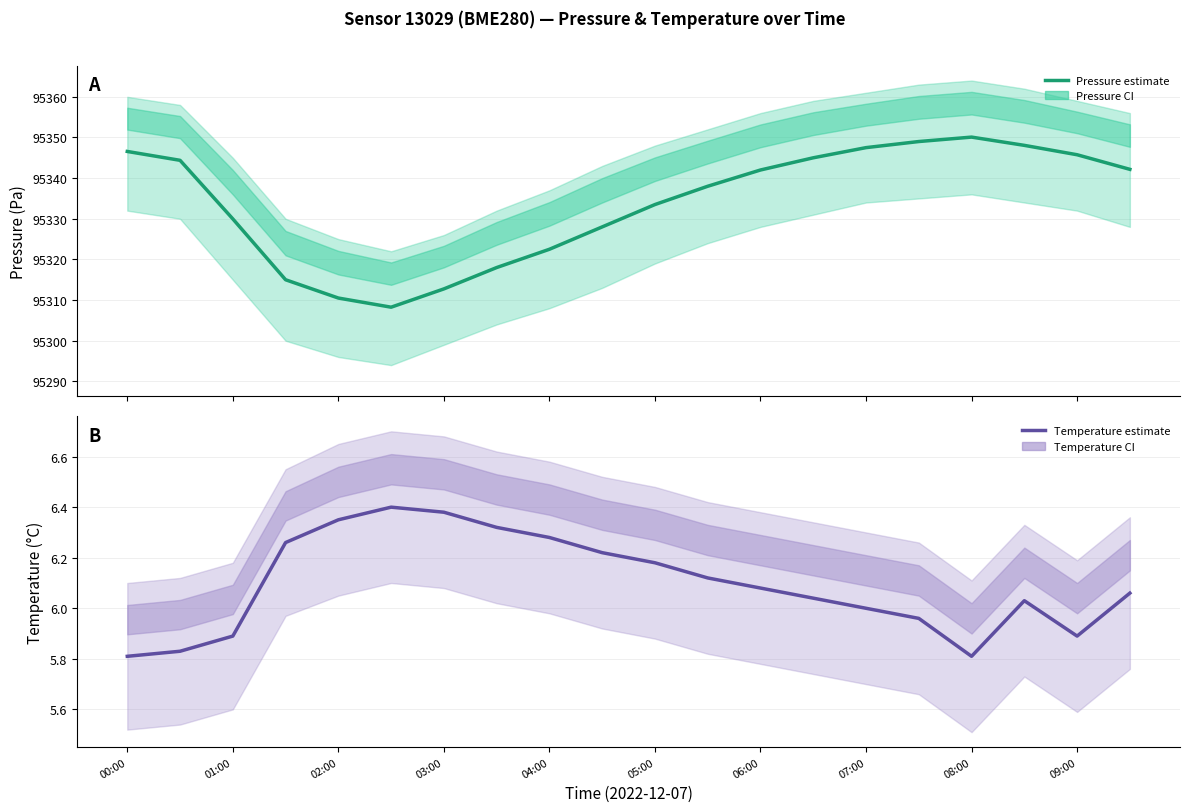

How many values in the Temperature estimate series exceed 6?

13